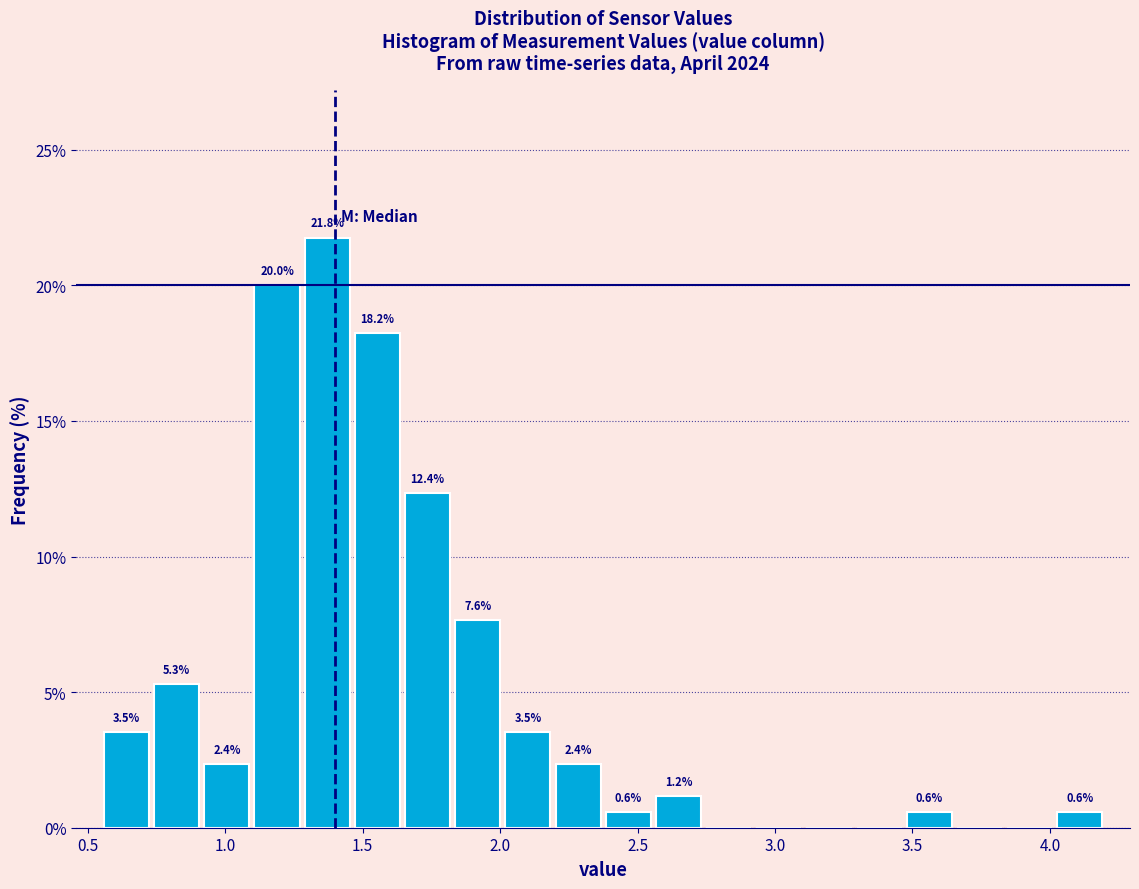

Around what value on the x-axis is the tallest bar? Give the approximate position of its centre, as read against the axis.

1.35